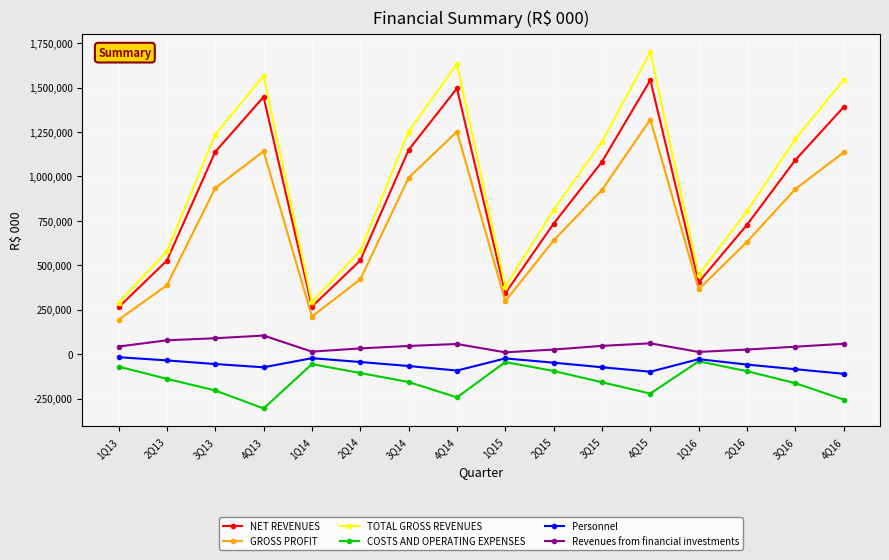

At 1Q13, list the series in order from largest to smallest.

TOTAL GROSS REVENUES, NET REVENUES, GROSS PROFIT, Revenues from financial investments, Personnel, COSTS AND OPERATING EXPENSES